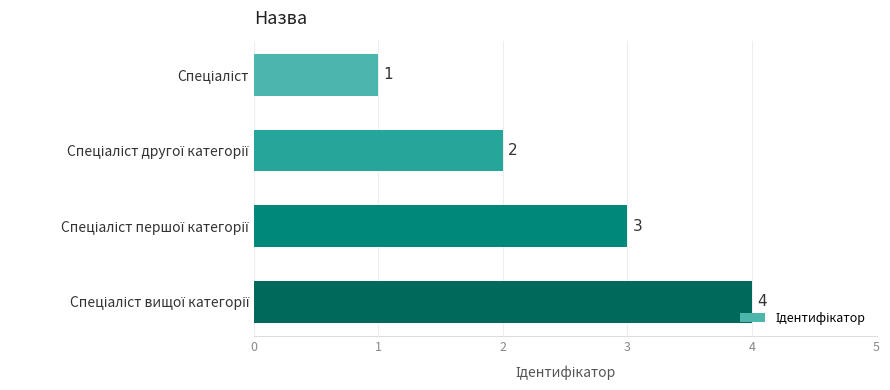

What is the difference between the maximum and minimum values?

3